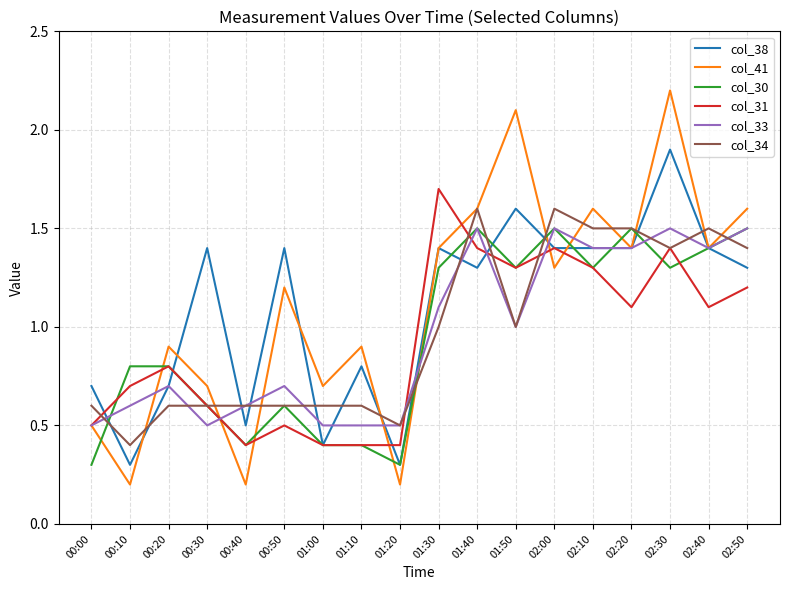

Does the chart have visible grid lines?

Yes